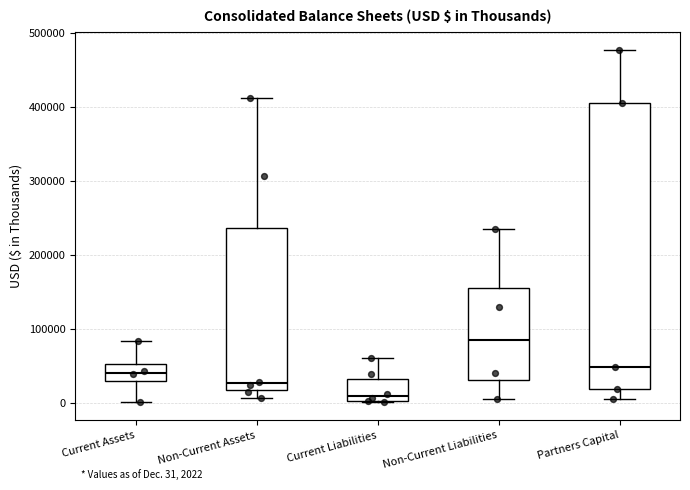

Which box has the lowest median line?

Current Liabilities